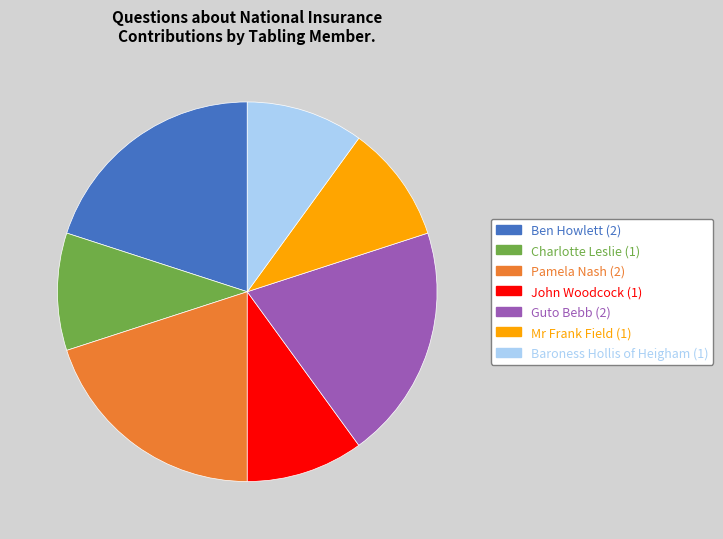

Does any single category account for the majority?

No